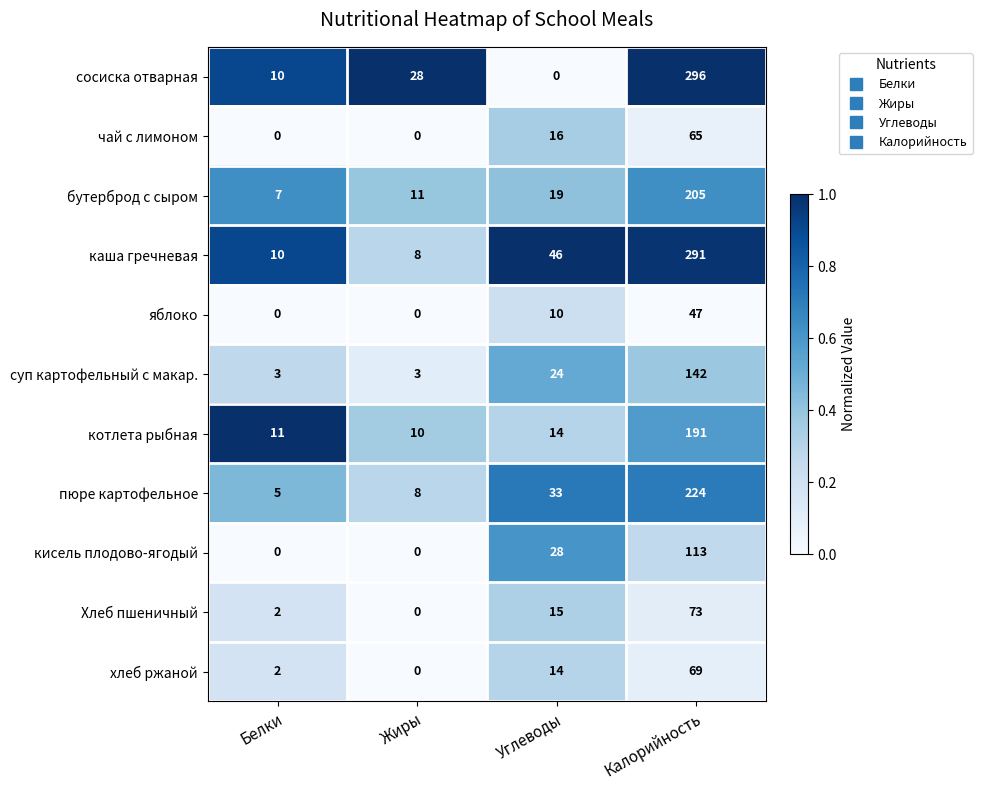

Count the кисель плодово-ягодый values in the range 0 to 113.

4